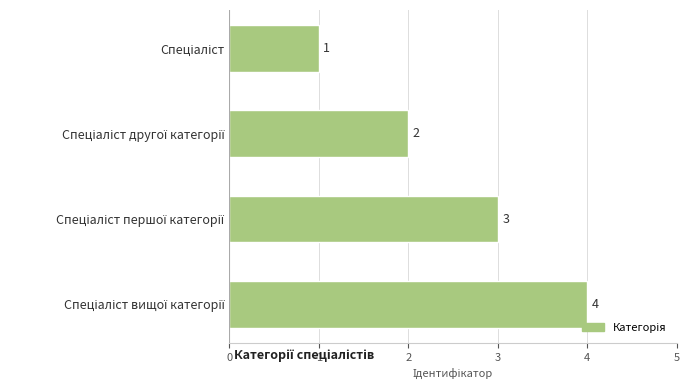

What is the value of the 4th bar from the top?

4